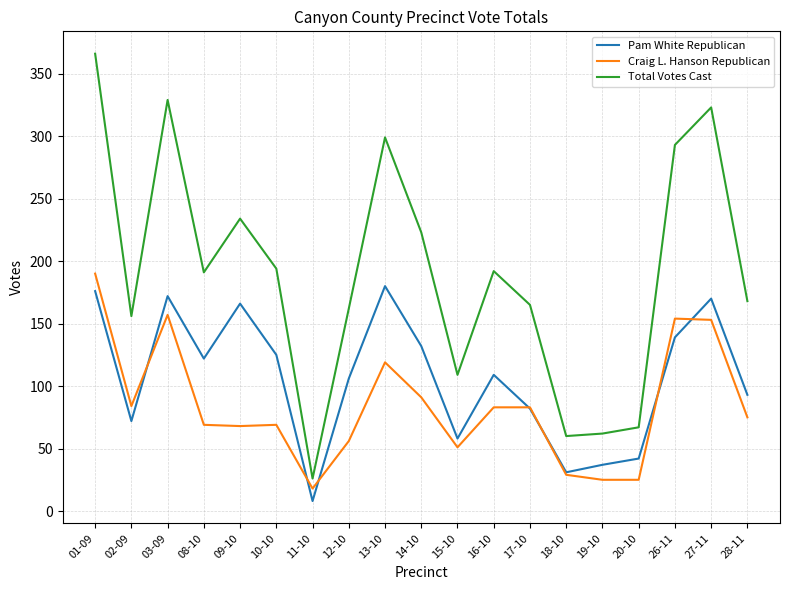

Does the chart display data point markers on the line(s)?

No